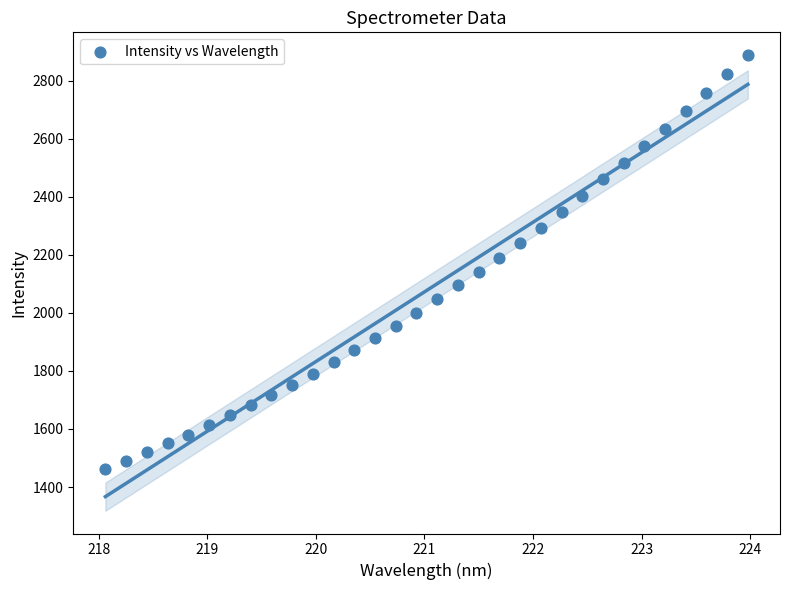

What is the range of Y values (max minus min)?

1424.9